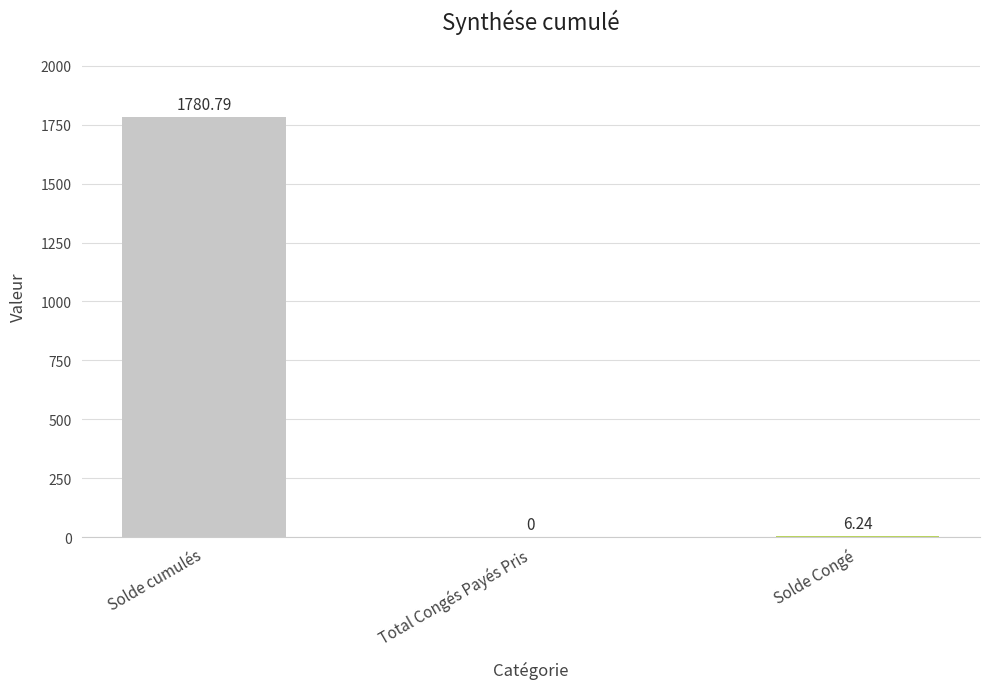

Are the bars horizontal?

No